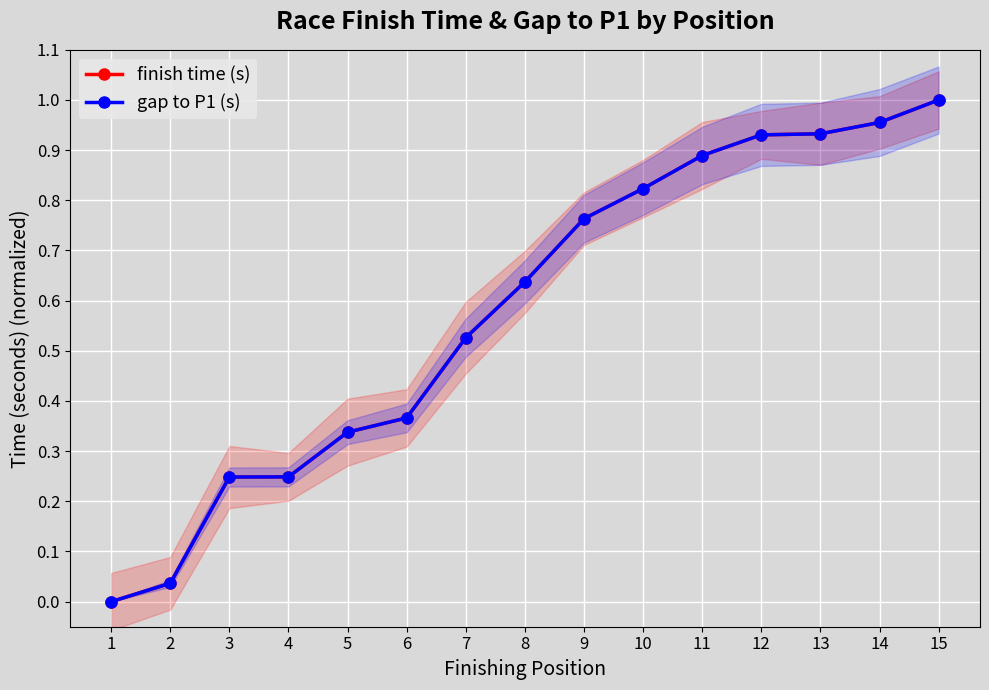

True or false: gap to P1 (s) has more than 0 interior local peaks.

False